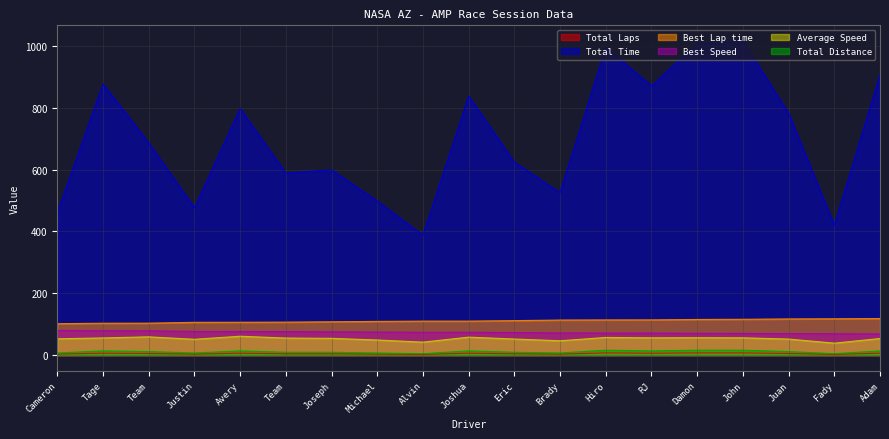

What is the total value across all series at Brady?

766.2